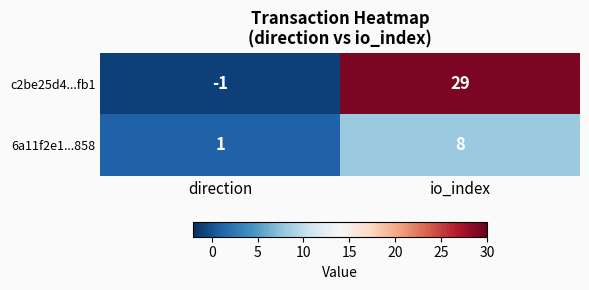

Which category has the lowest value across all series?

direction